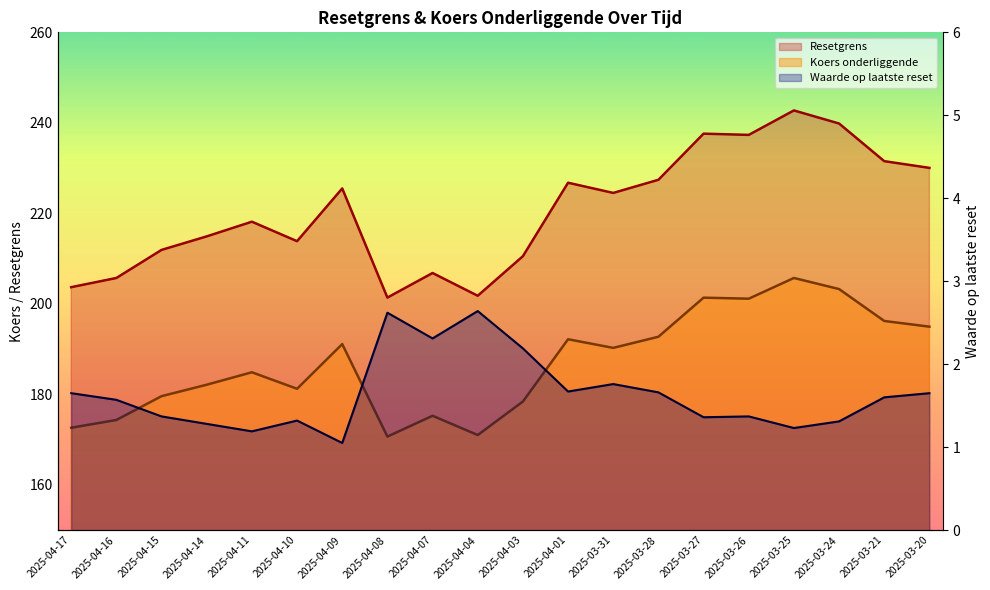

Does the chart display data point markers on the line(s)?

No